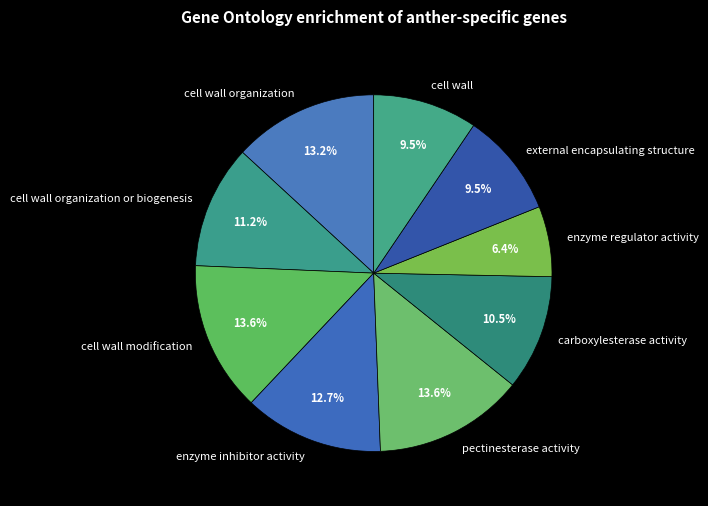

Which category has the smallest portion of the pie?

enzyme regulator activity